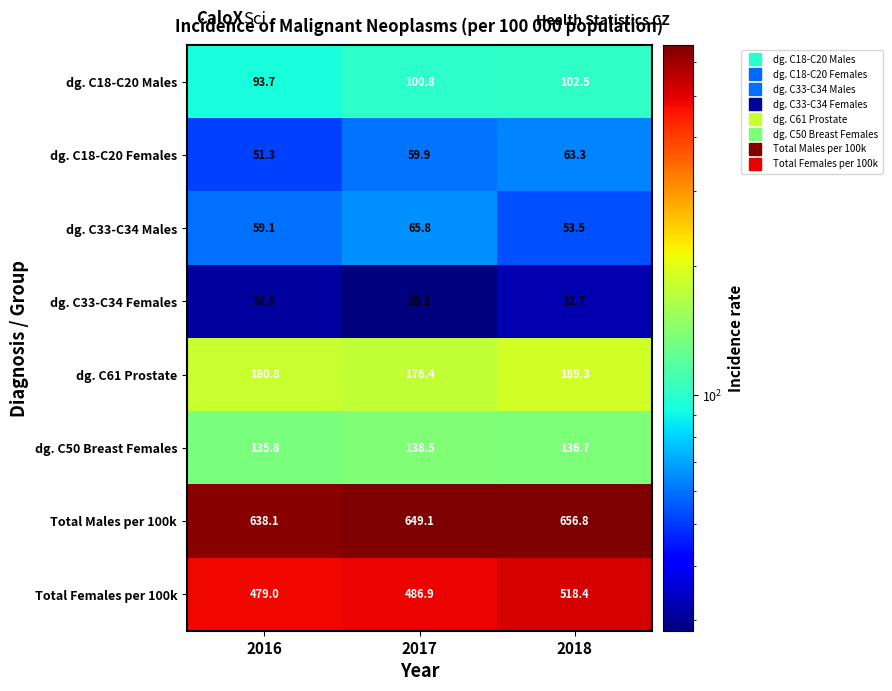

What is the difference between the highest and lowest values at 2016?

607.2